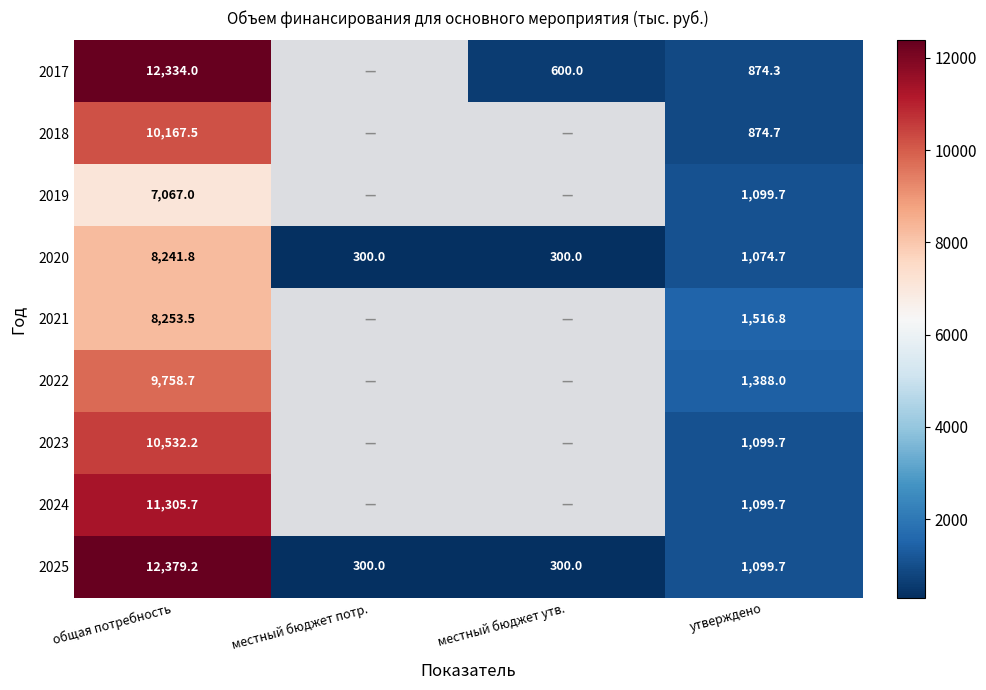

Which category has the highest value across all series?

общая потребность